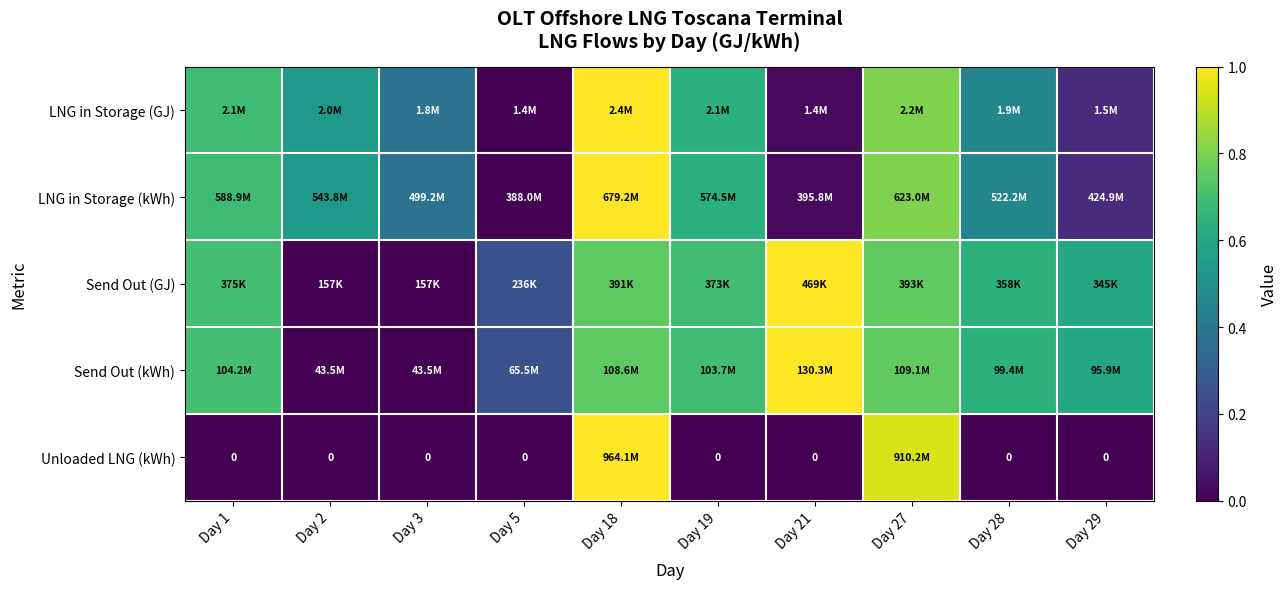

At which category does the chart reach its peak across all series?

Day 18